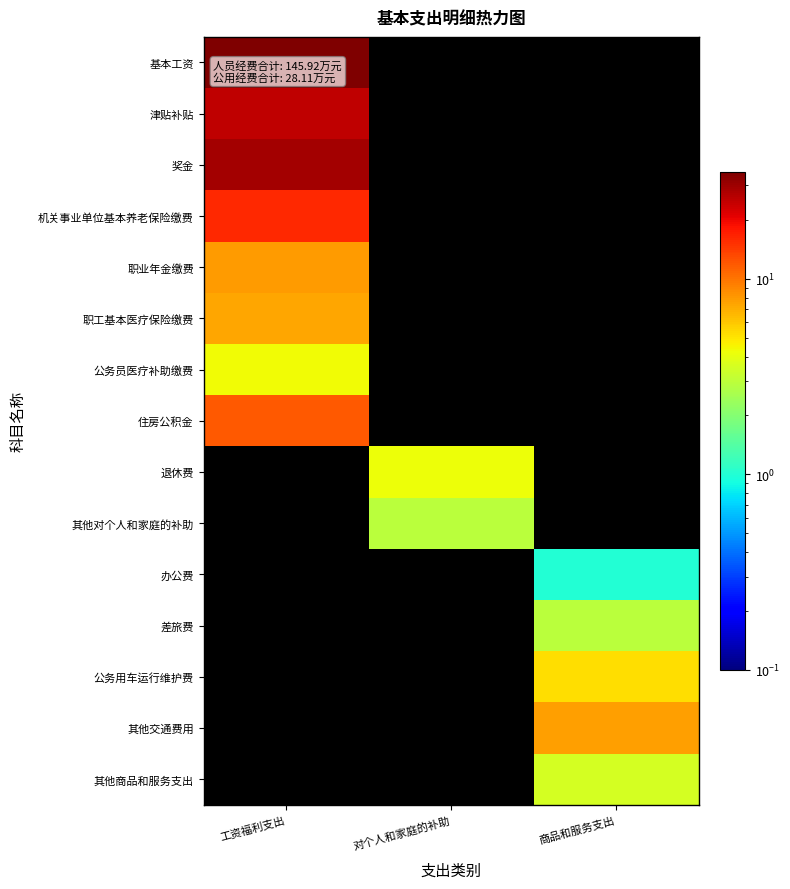

At how many categories does at least one series exceed 10?

1